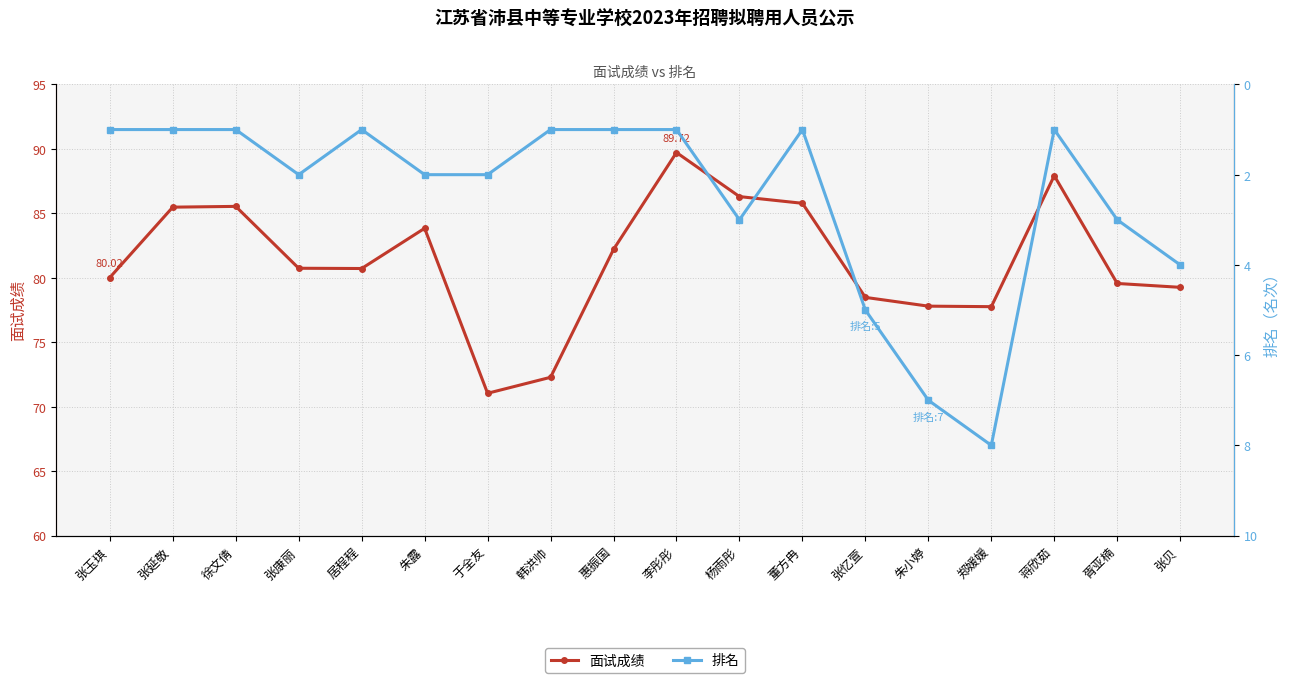

What is the label of the 13th point from the right?

朱露